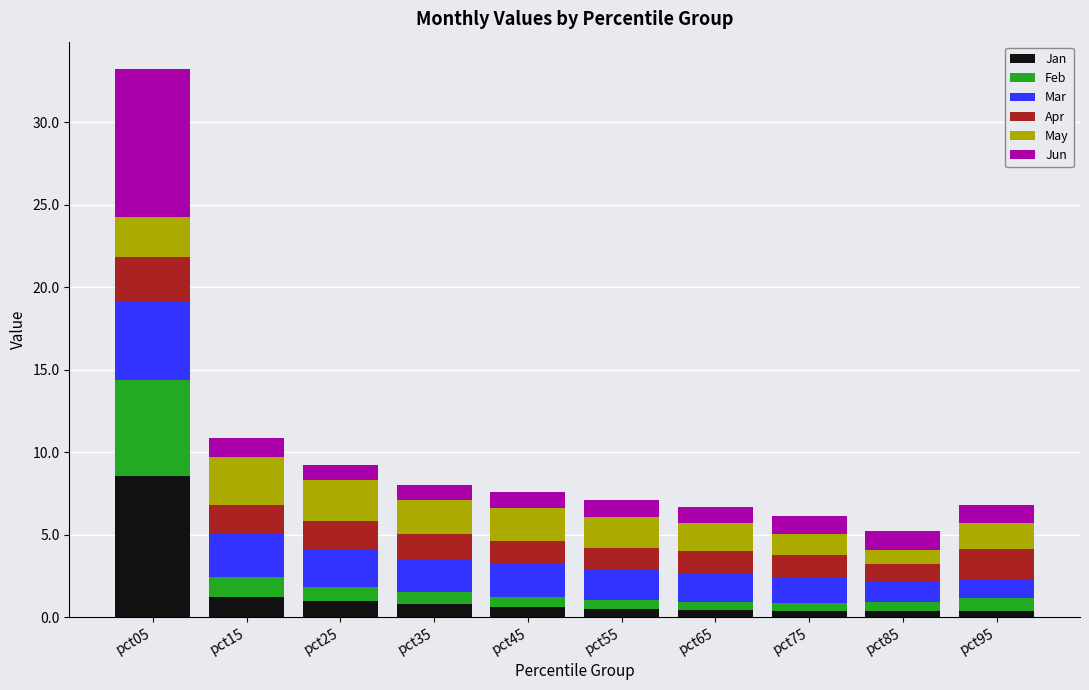

Which category has the highest value in the Jan series?

pct05